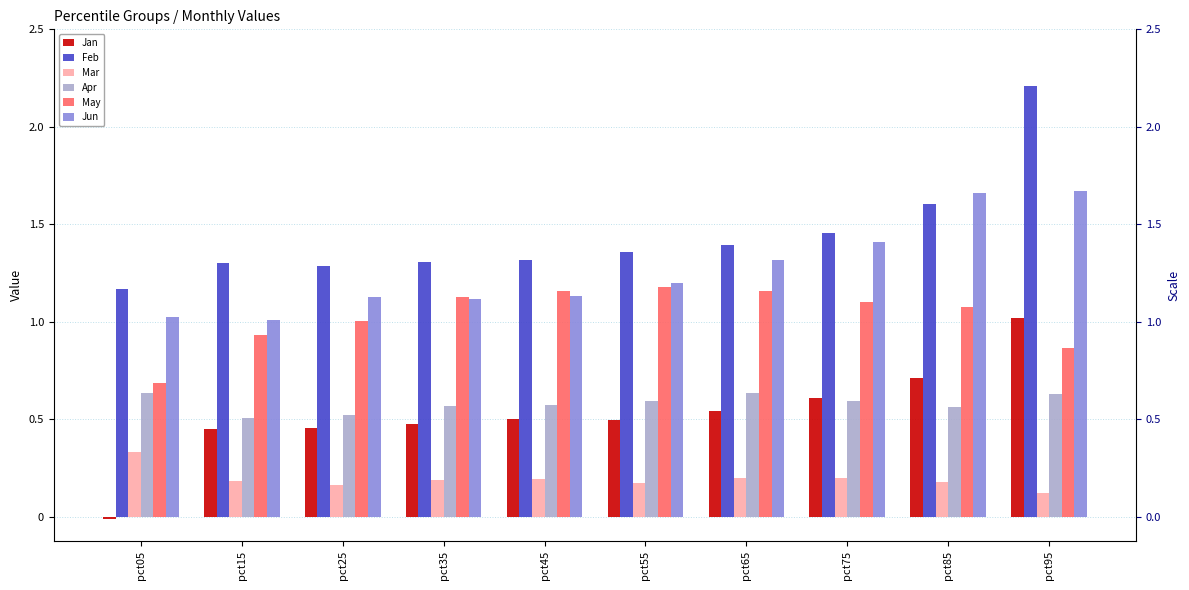

Reading right to left, list all the values displayed in this chart.

Jan: pct95=1.0	pct85=0.7	pct75=0.6	pct65=0.5	pct55=0.5	pct45=0.5	pct35=0.5	pct25=0.5	pct15=0.5	pct05=-0.0
Feb: pct95=2.2	pct85=1.6	pct75=1.5	pct65=1.4	pct55=1.4	pct45=1.3	pct35=1.3	pct25=1.3	pct15=1.3	pct05=1.2
Mar: pct95=0.1	pct85=0.2	pct75=0.2	pct65=0.2	pct55=0.2	pct45=0.2	pct35=0.2	pct25=0.2	pct15=0.2	pct05=0.3
Apr: pct95=0.6	pct85=0.6	pct75=0.6	pct65=0.6	pct55=0.6	pct45=0.6	pct35=0.6	pct25=0.5	pct15=0.5	pct05=0.6
May: pct95=0.9	pct85=1.1	pct75=1.1	pct65=1.2	pct55=1.2	pct45=1.2	pct35=1.1	pct25=1.0	pct15=0.9	pct05=0.7
Jun: pct95=1.7	pct85=1.7	pct75=1.4	pct65=1.3	pct55=1.2	pct45=1.1	pct35=1.1	pct25=1.1	pct15=1.0	pct05=1.0